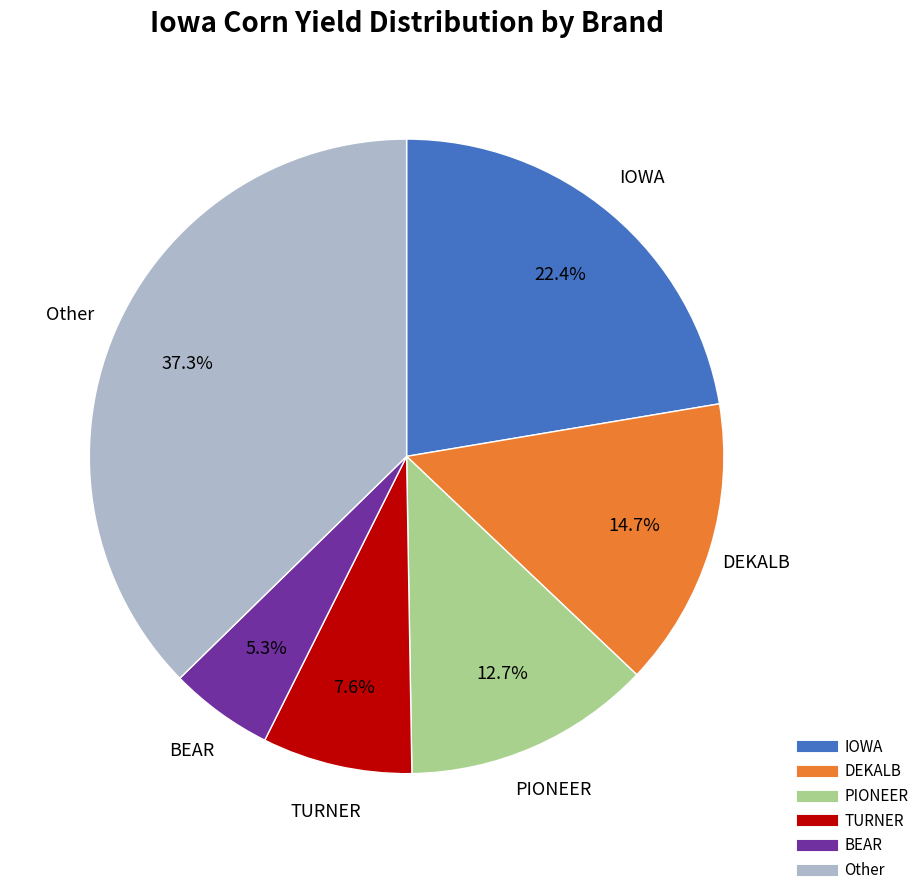

Does any single category account for the majority?

No